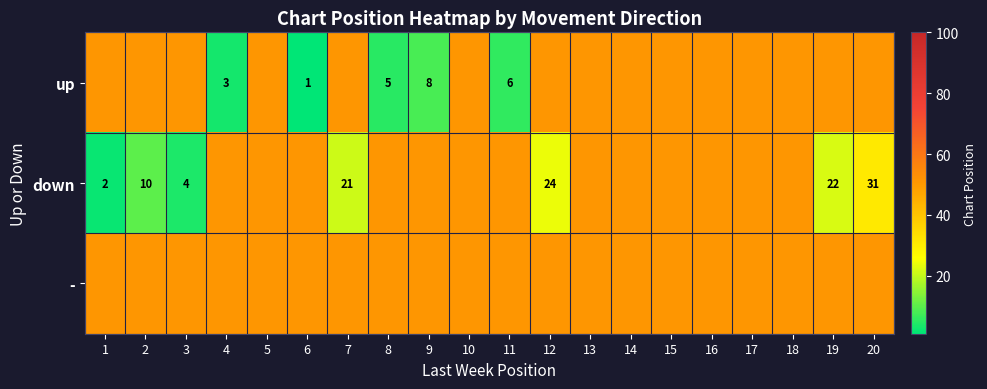

The up series shows 3 at 4. True or false?

True